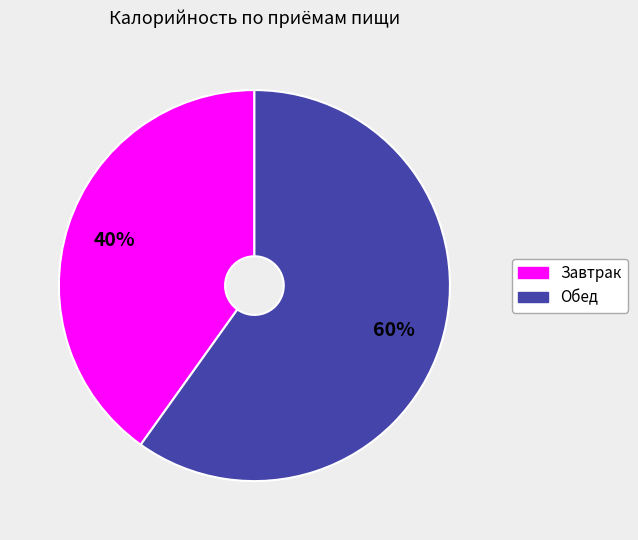

Combined, do Обед and Завтрак account for over 50%?

Yes